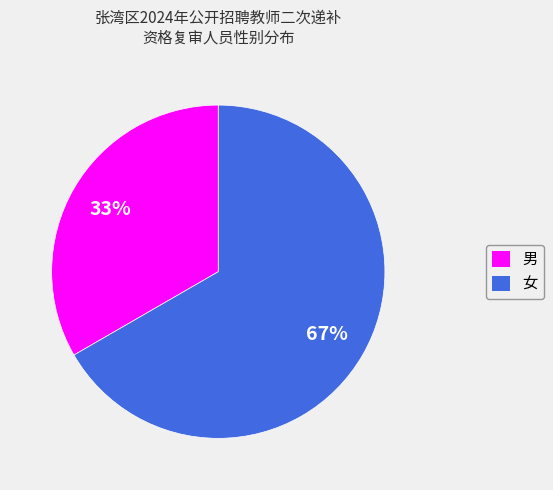

What is the smallest slice in the pie chart?

男